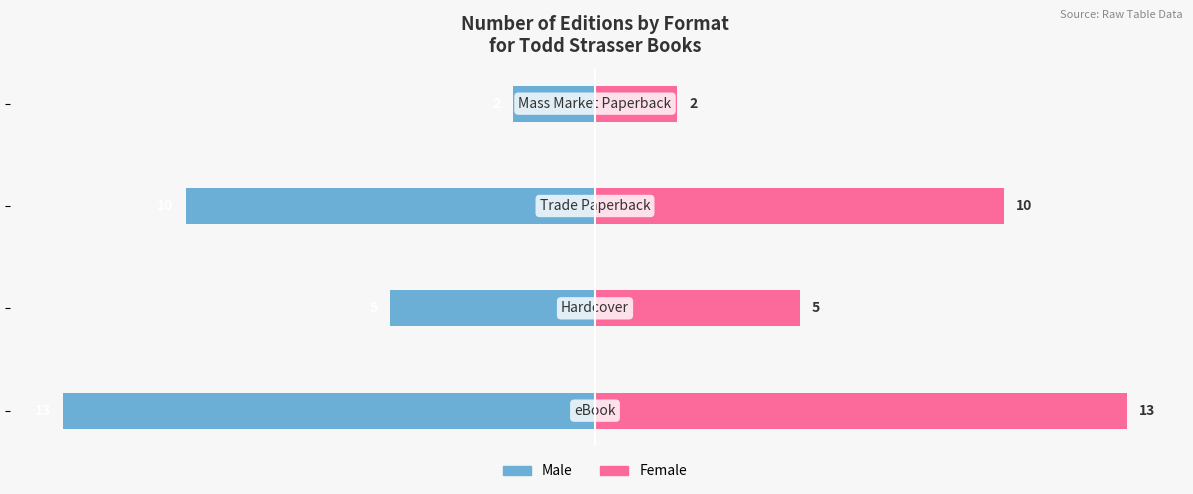

What is the sum of the Female values at 0 and −15?

15